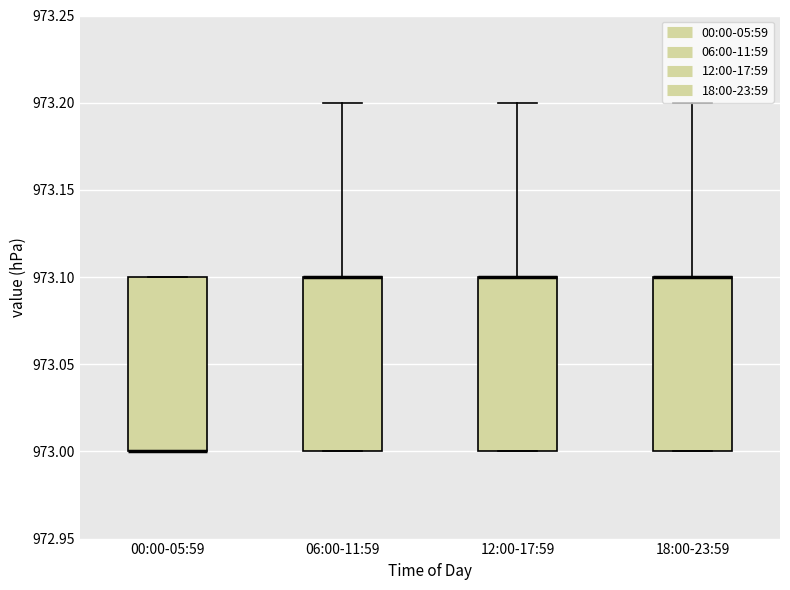

Where does the upper whisker of the box for 12:00-17:59 end on the y-axis? The values are not printed on the chart, so give them approximately, as read against the axis.

973.2